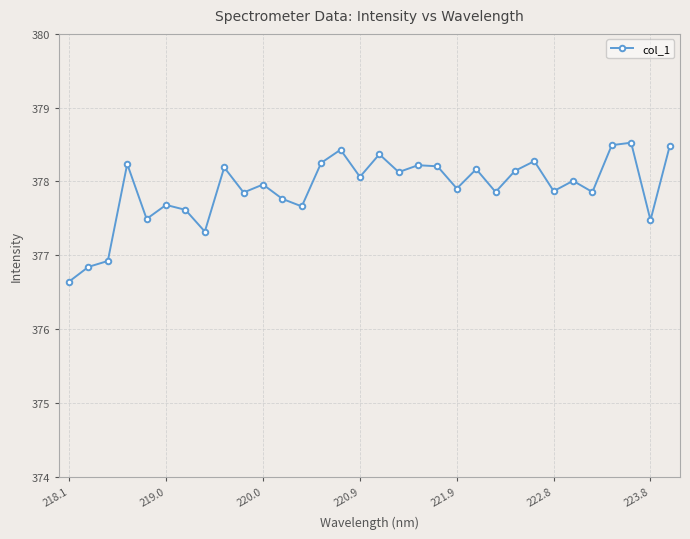

What is the value of the 1st point from the left?

376.6